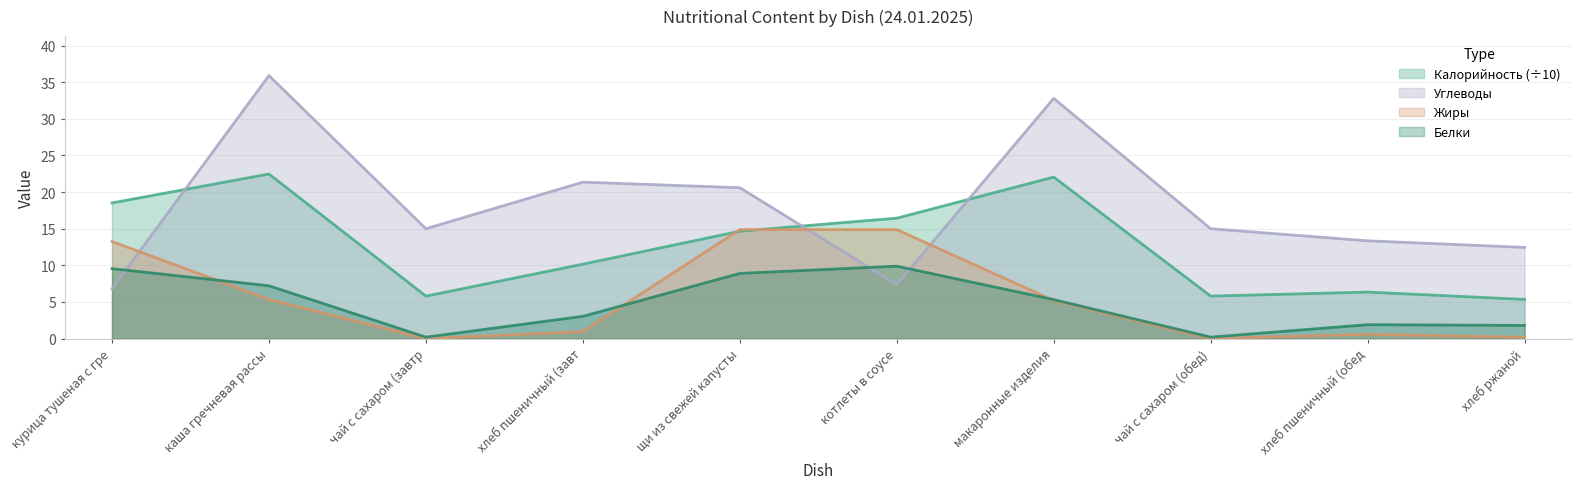

What is the highest value of the Углеводы series?

35.9